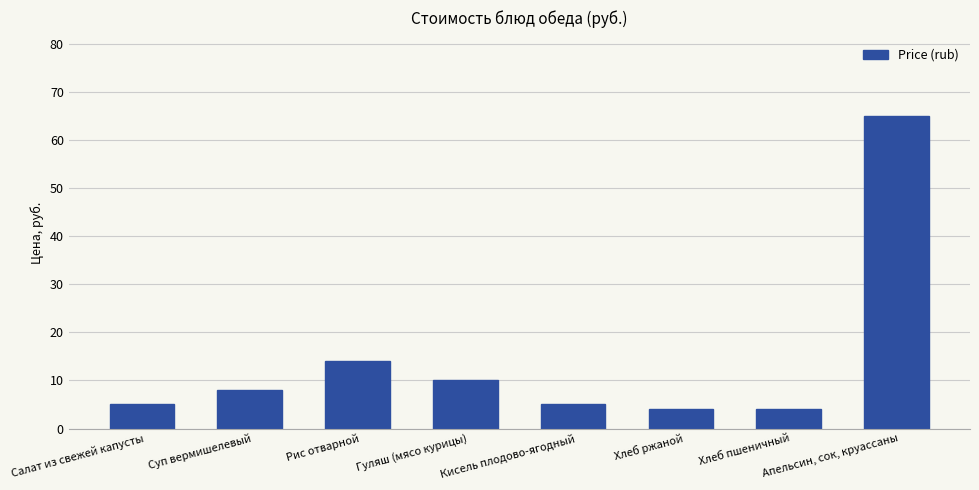

What is the value of the 1st bar from the left?

5